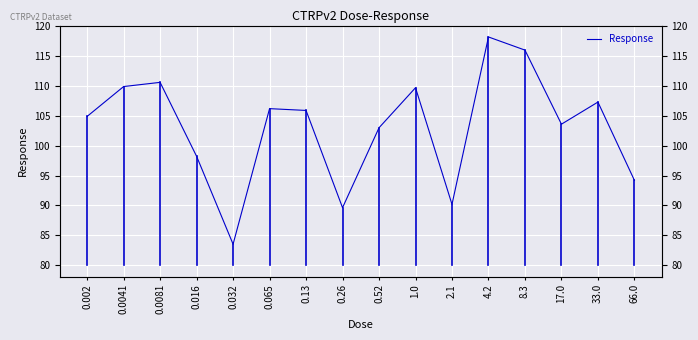

What position from the right is 0.13?

10